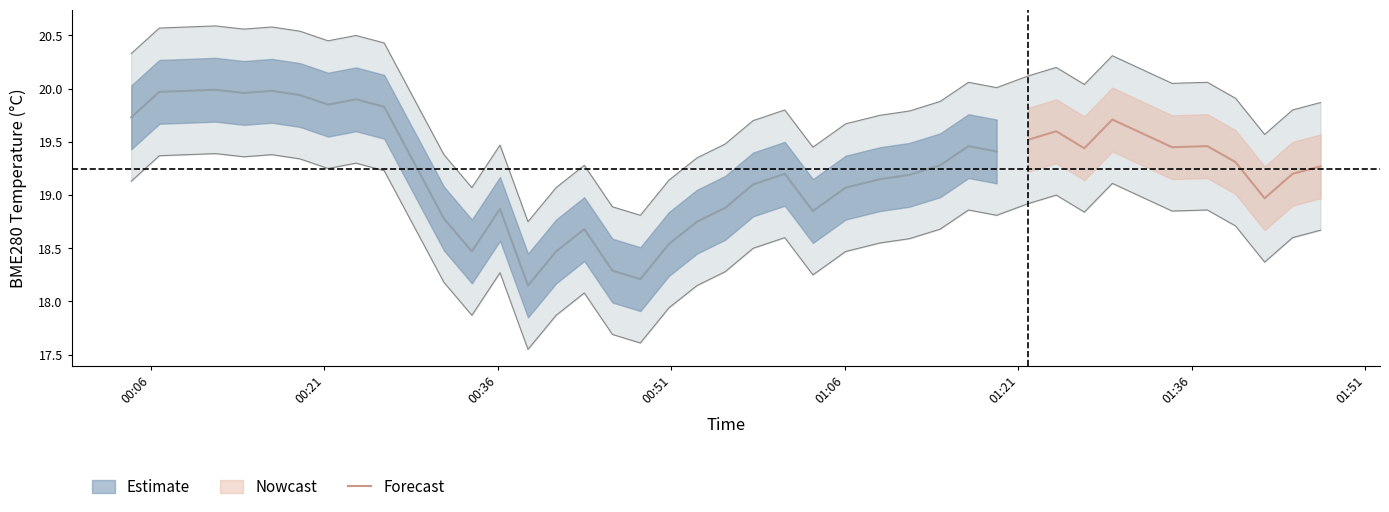

What is the minimum value for Forecast?

19.0